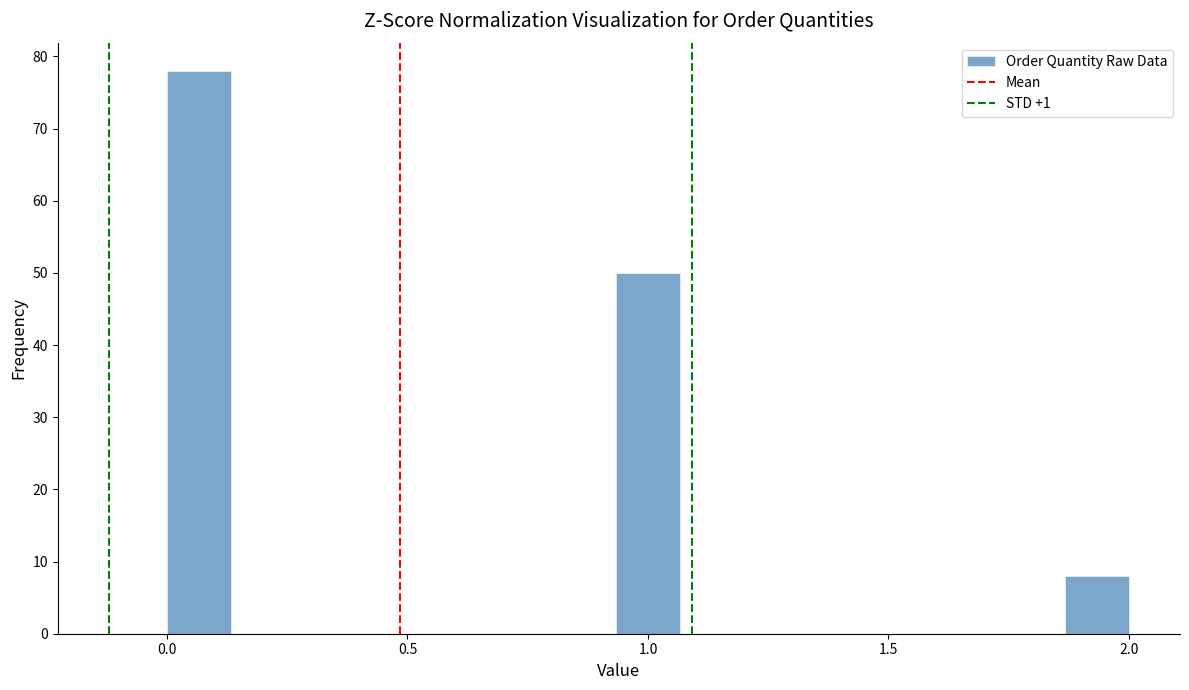

Read against the x-axis, roughly where is the centre of the tallest bar?

0.05